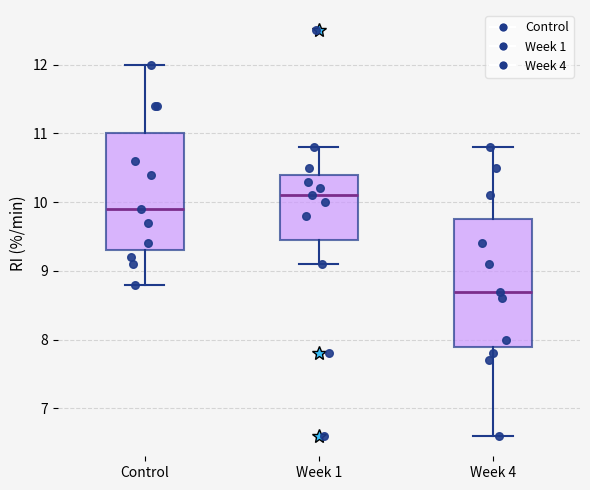

Which box is the tallest, from its lower edge to its upper edge?

Week 4